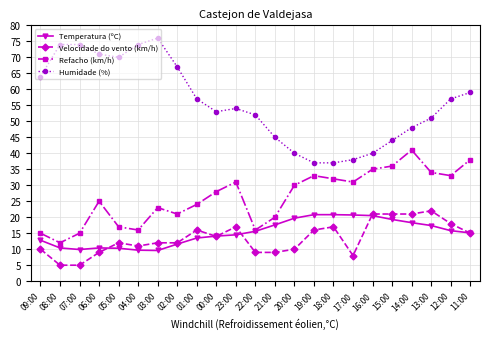

What is the difference between the highest and lowest values at 01:00?

43.5